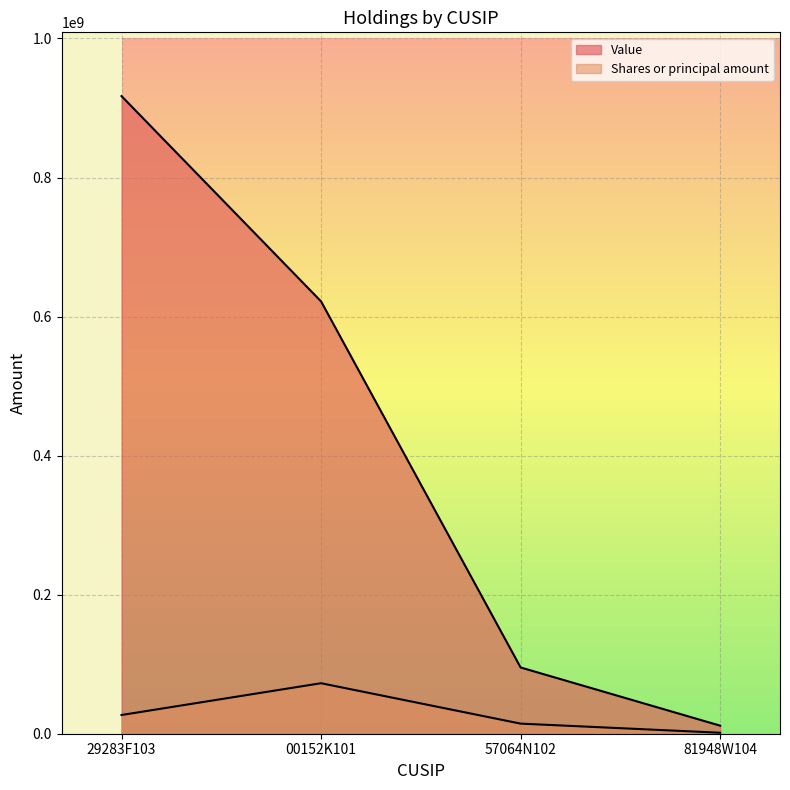

Reading left to right, what are all the values shown in this chart?

Value: 917125000	621835000	95299000	11607000
Shares or principal amount: 26926752	72644324	14527328	1410357